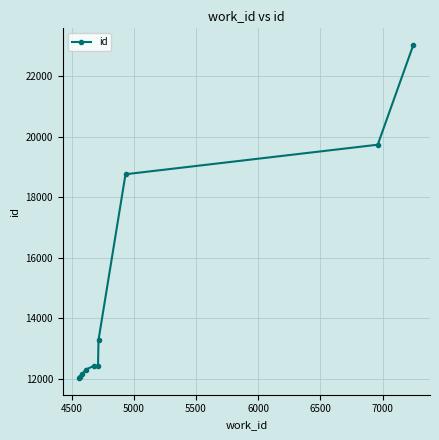

What is the value of the 6th point from the left?

12439